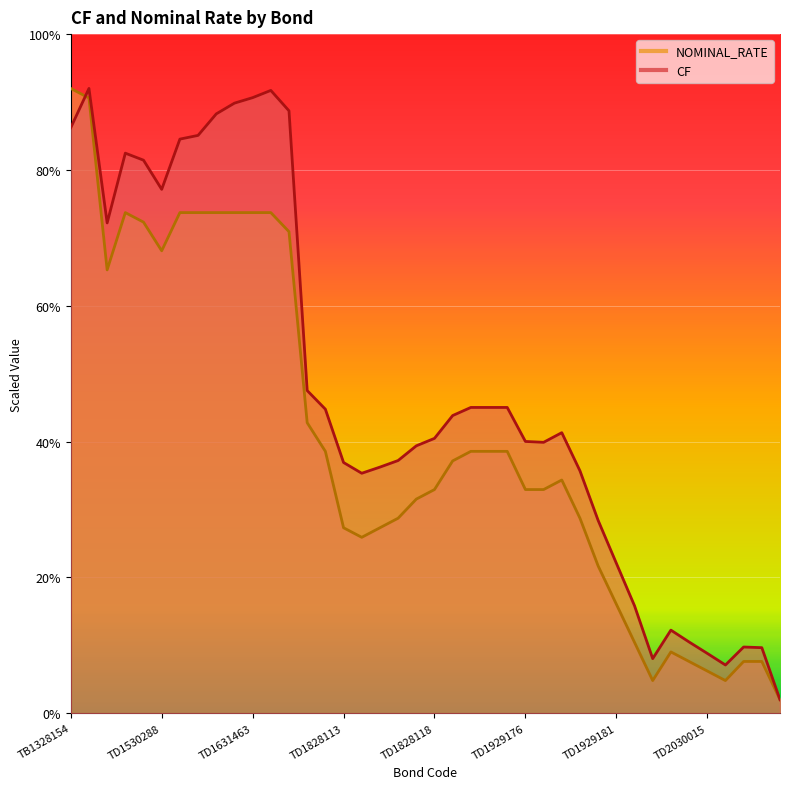

What is the label of the 19th point from the left?

TD1828116